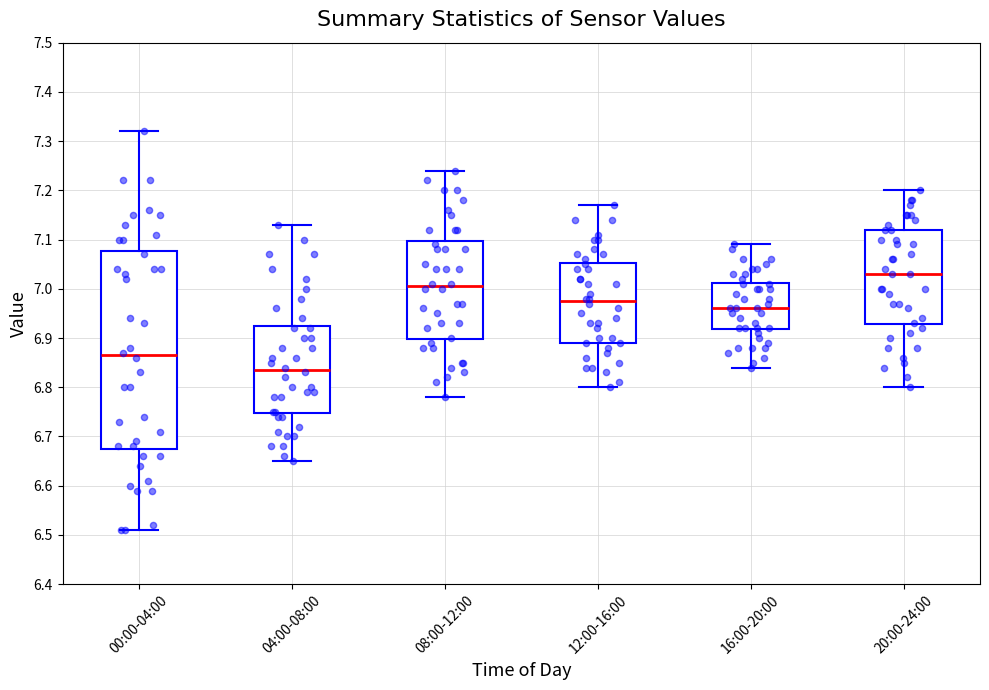

Which box's median line is the lowest?

04:00-08:00